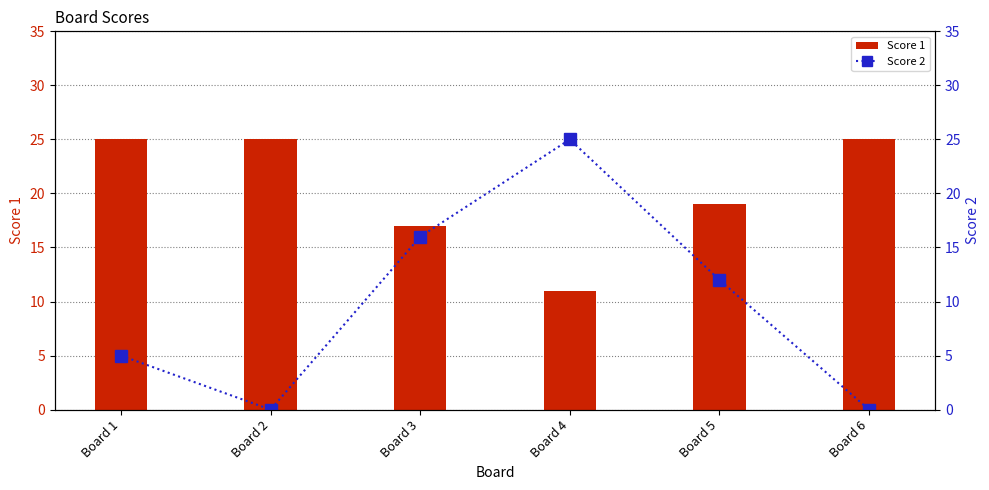

How many Score 2 values are between 0 and 16?

5